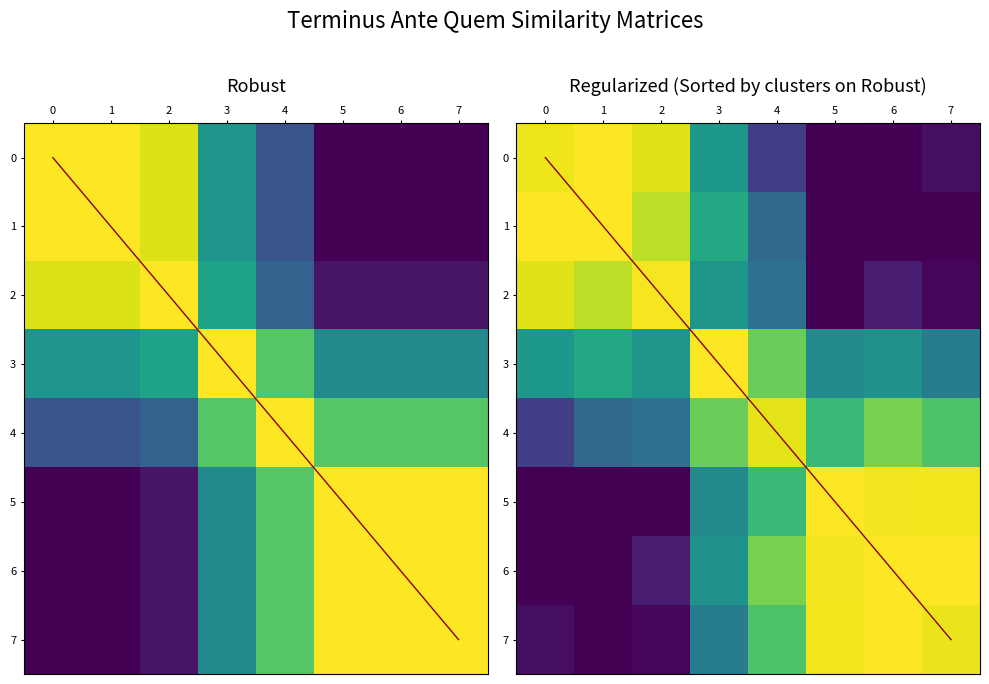

At 2, list the series in order from smallest to largest.

5, 7, 6, 4, 3, 1, 0, 2